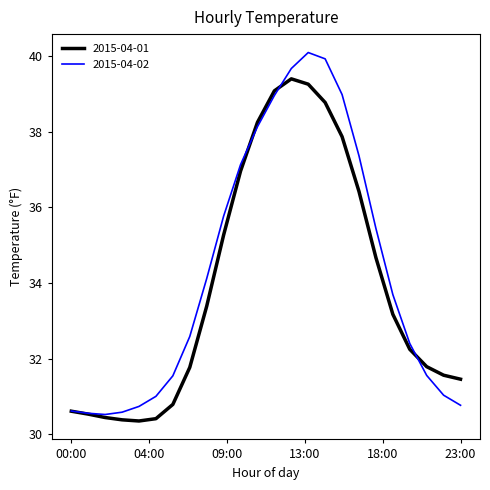

What is the maximum value shown in the chart?

40.1